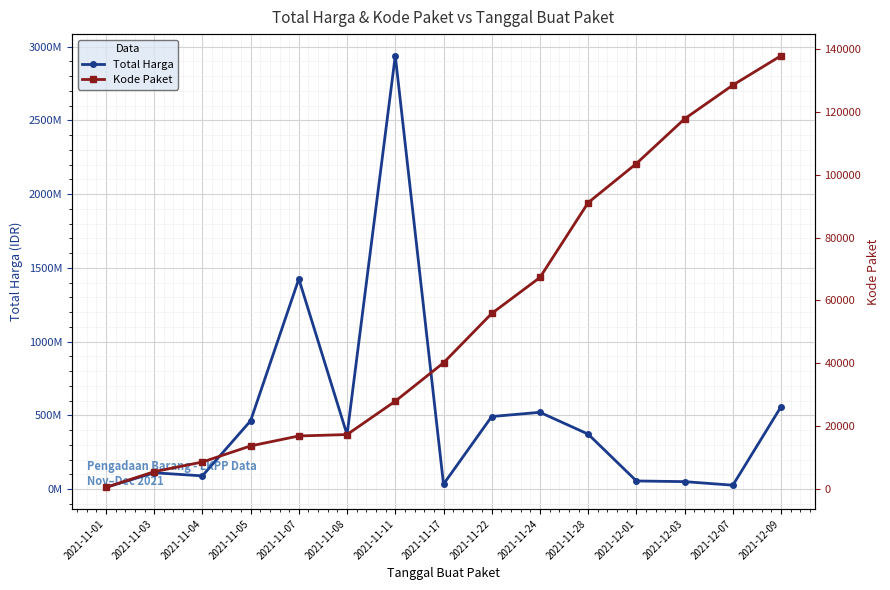

Which series changed the most between 2021-11-22 and 2021-12-07?

Total Harga